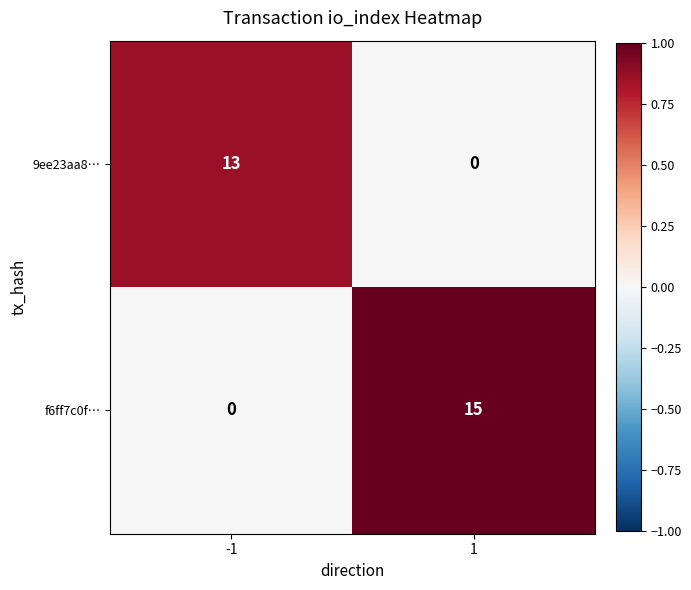

The 9ee23aa8… series shows 0 at 1. True or false?

True